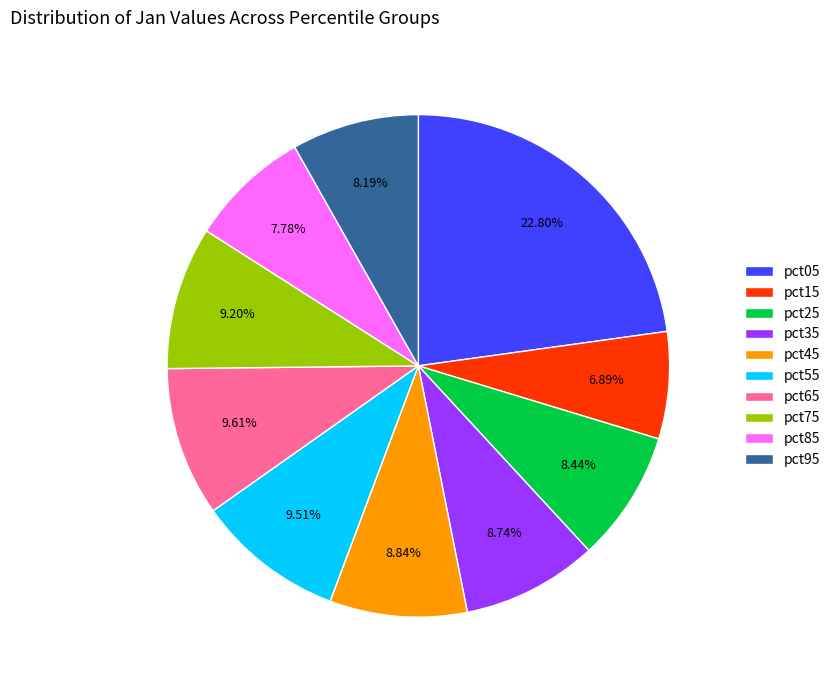

Which slice is the smallest?

pct15